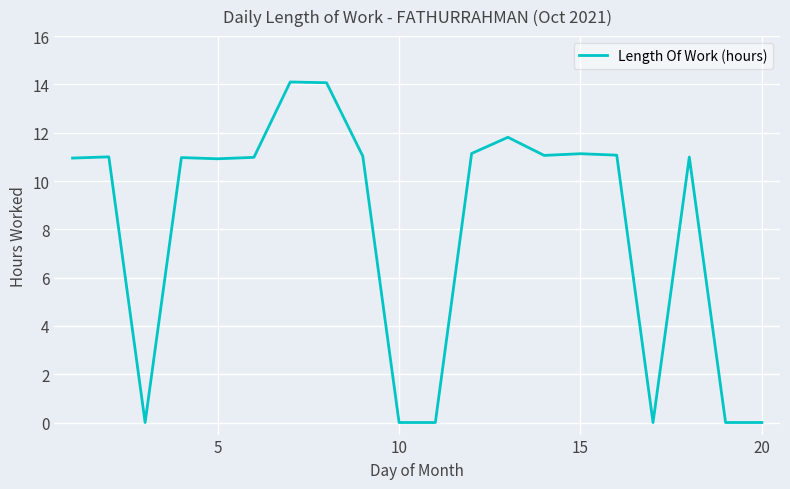

What is the difference between the maximum and minimum values?

14.1